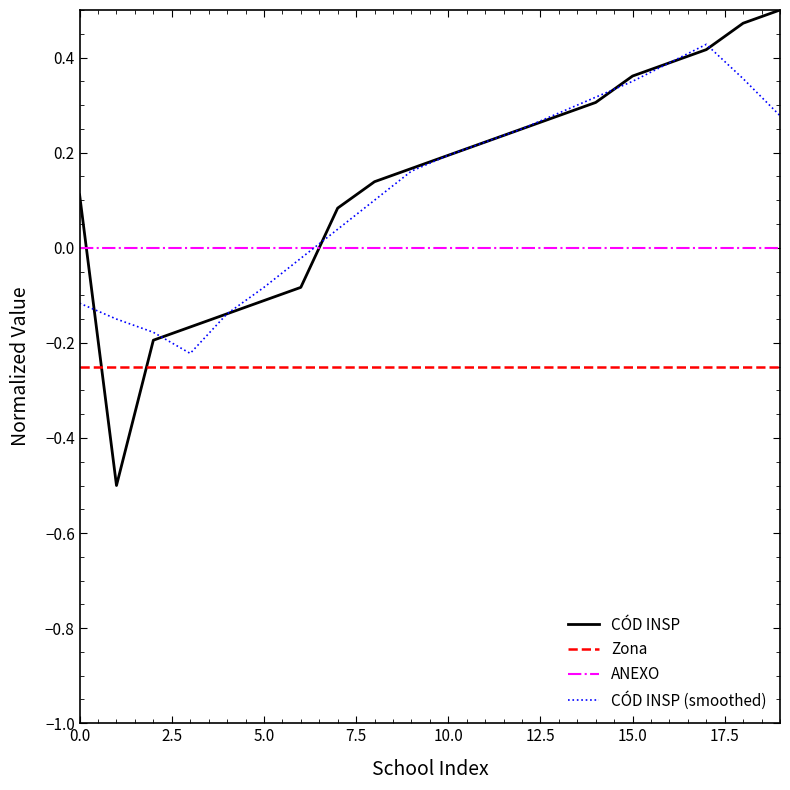

What is the sum of all CÓD INSP (smoothed) values?

2.5